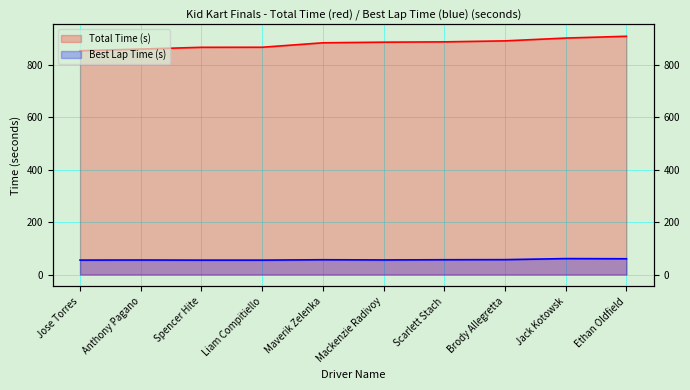

What position from the right is Brody Allegretta?

3